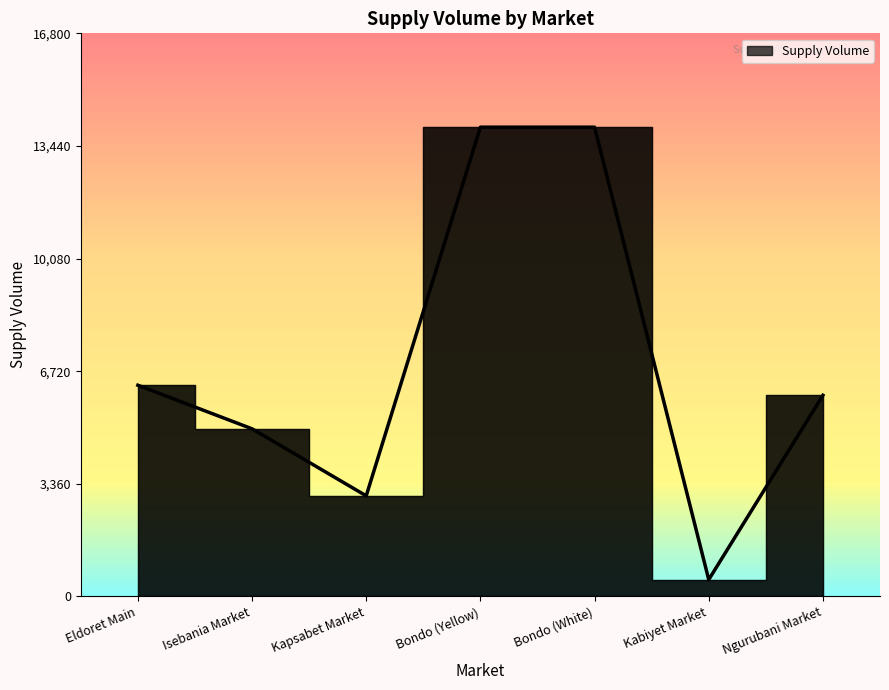

What is the minimum value shown in the chart?

500